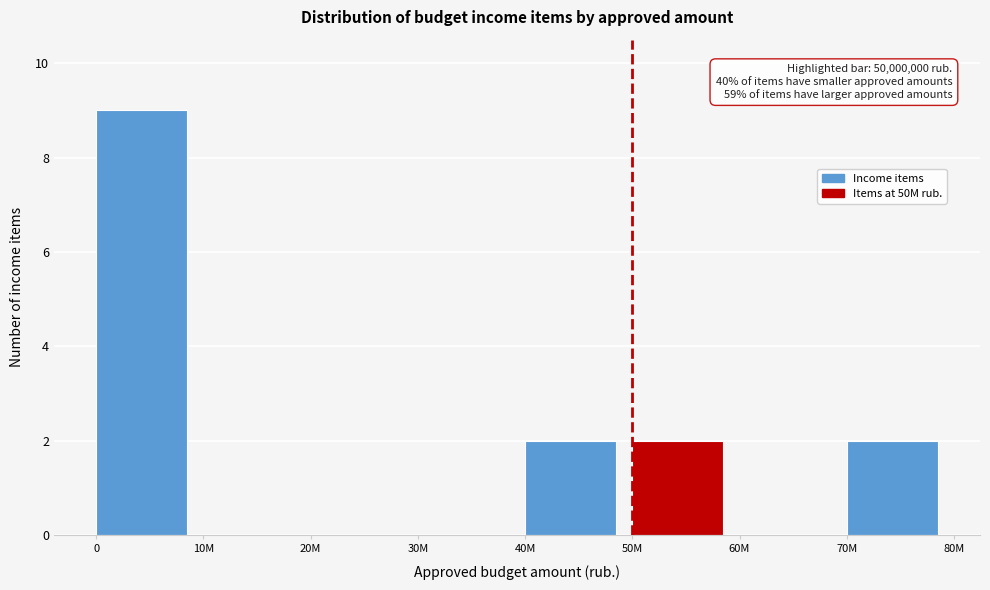

Reading right to left, transcribe all the data shown in this chart.

70M=2	60M=0	50M=2	40M=2	30M=0	20M=0	10M=0	0=9